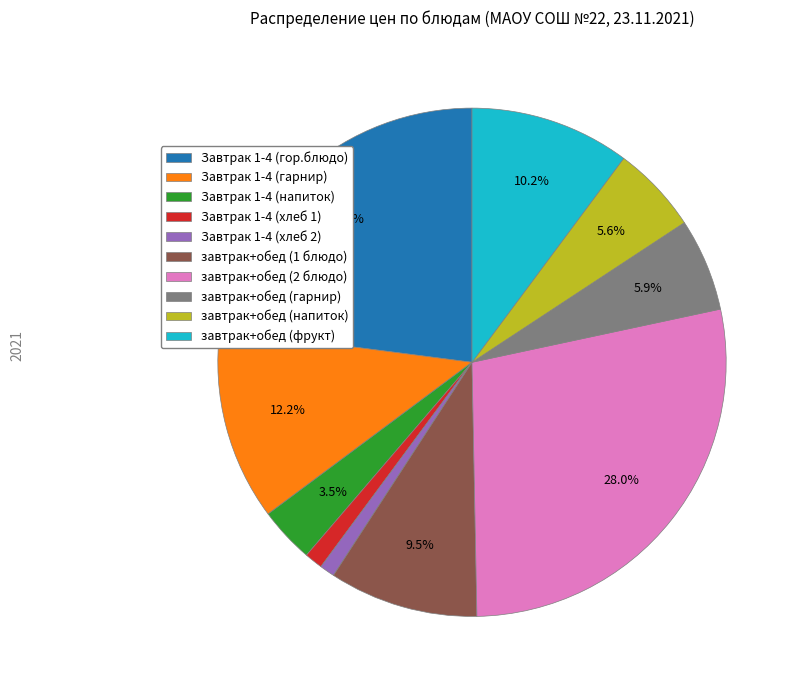

How many slices are in this pie chart?

10